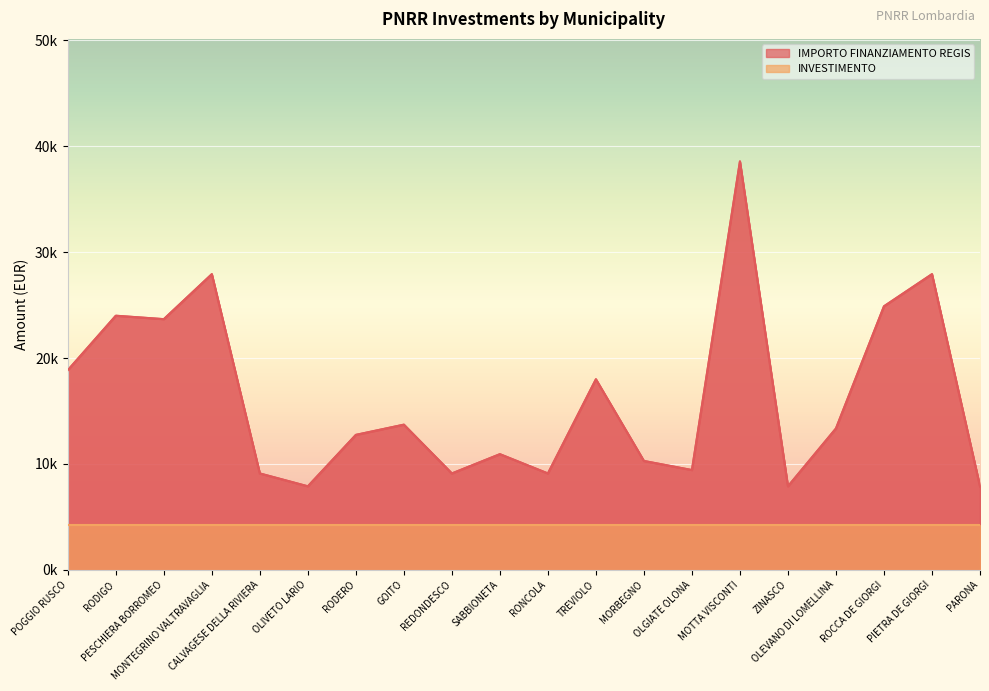

What value does the data have at MORBEGNO?

10.3